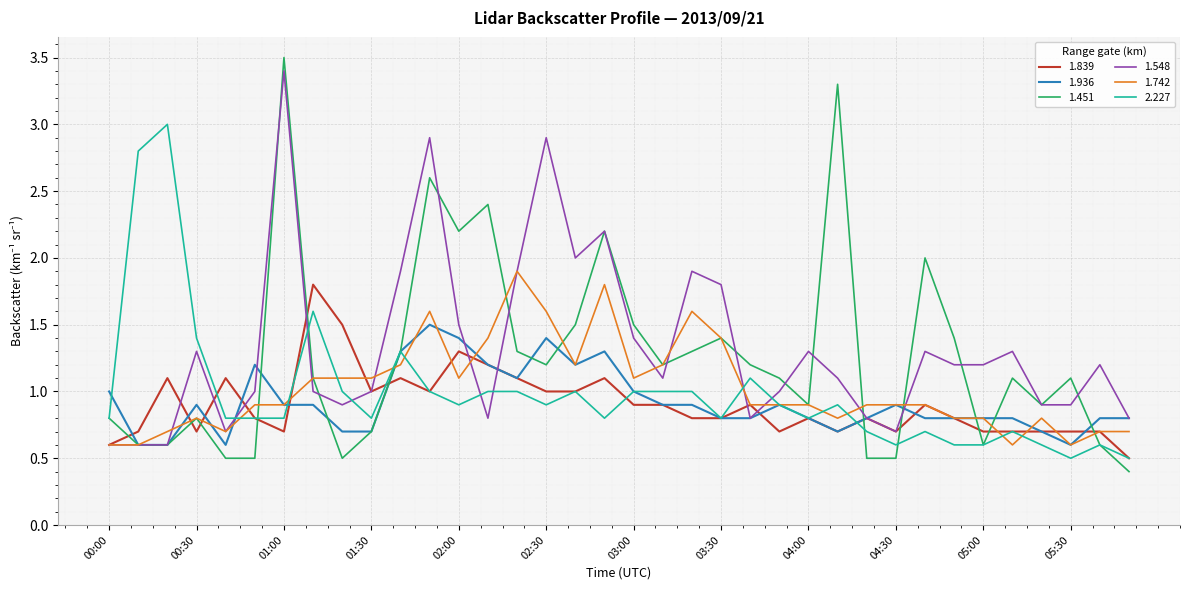

Reading right to left, what are all the values shown in this chart?

1.839: 0.5	0.7	0.7	0.7	0.7	0.7	0.8	0.9	0.7	0.8	0.7	0.8	0.7	0.9	0.8	0.8	0.9	0.9	1.1	1.0	1.0	1.1	1.2	1.3	1.0	1.1	1.0	1.5	1.8	0.7	0.8	1.1	0.7	1.1	0.7	0.6
1.936: 0.8	0.8	0.6	0.7	0.8	0.8	0.8	0.8	0.9	0.8	0.7	0.8	0.9	0.8	0.8	0.9	0.9	1.0	1.3	1.2	1.4	1.1	1.2	1.4	1.5	1.3	0.7	0.7	0.9	0.9	1.2	0.6	0.9	0.6	0.6	1.0
1.451: 0.4	0.6	1.1	0.9	1.1	0.6	1.4	2.0	0.5	0.5	3.3	0.9	1.1	1.2	1.4	1.3	1.2	1.5	2.2	1.5	1.2	1.3	2.4	2.2	2.6	1.3	0.7	0.5	1.1	3.5	0.5	0.5	0.8	0.6	0.6	0.8
1.548: 0.8	1.2	0.9	0.9	1.3	1.2	1.2	1.3	0.7	0.8	1.1	1.3	1.0	0.8	1.8	1.9	1.1	1.4	2.2	2.0	2.9	1.9	0.8	1.5	2.9	1.9	1.0	0.9	1.0	3.4	1.0	0.7	1.3	0.6	0.6	0.6
1.742: 0.7	0.7	0.6	0.8	0.6	0.8	0.8	0.9	0.9	0.9	0.8	0.9	0.9	0.9	1.4	1.6	1.2	1.1	1.8	1.2	1.6	1.9	1.4	1.1	1.6	1.2	1.1	1.1	1.1	0.9	0.9	0.7	0.8	0.7	0.6	0.6
2.227: 0.5	0.6	0.5	0.6	0.7	0.6	0.6	0.7	0.6	0.7	0.9	0.8	0.9	1.1	0.8	1.0	1.0	1.0	0.8	1.0	0.9	1.0	1.0	0.9	1.0	1.3	0.8	1.0	1.6	0.8	0.8	0.8	1.4	3.0	2.8	0.8